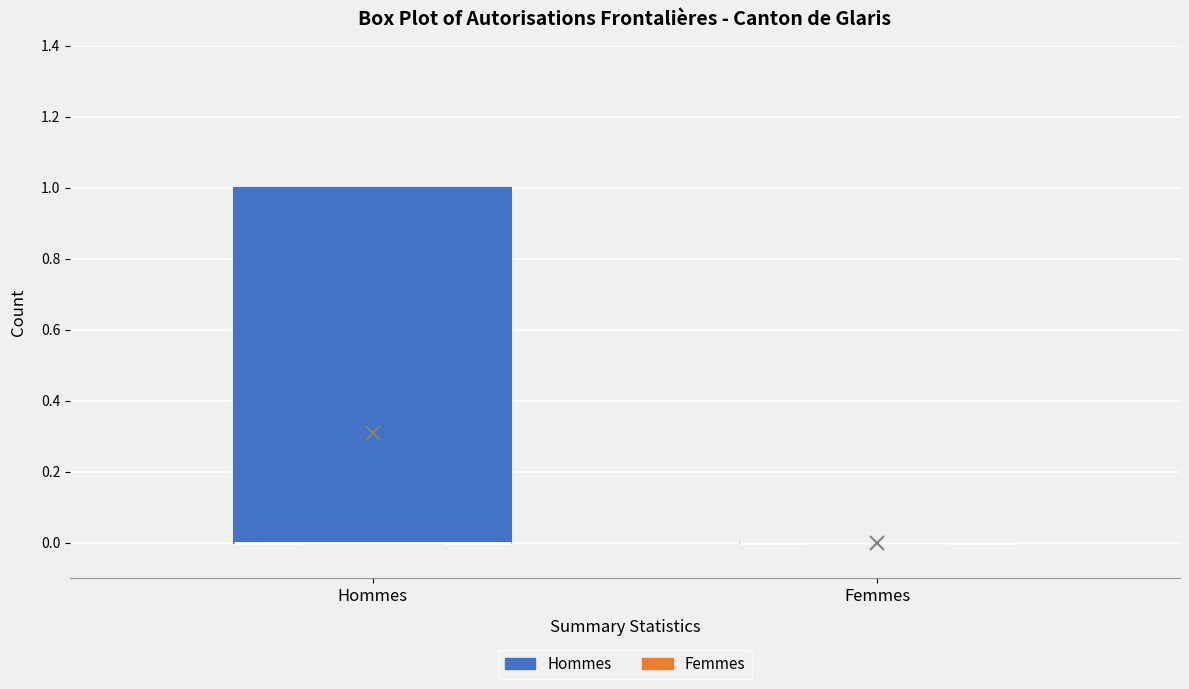

Reading left to right, transcribe this box plot: for each box, give where its median line is, the range the box spans, and where its two whiskers end, as read against the y-axis. The values are not printed on the chart, so give them approximately, as read against the axis.

Hommes: median 0 (drawn on the box's lower edge), box 0 to 1, whiskers 0 to 1
Femmes: box collapsed to a line at 0, whiskers 0 to 0